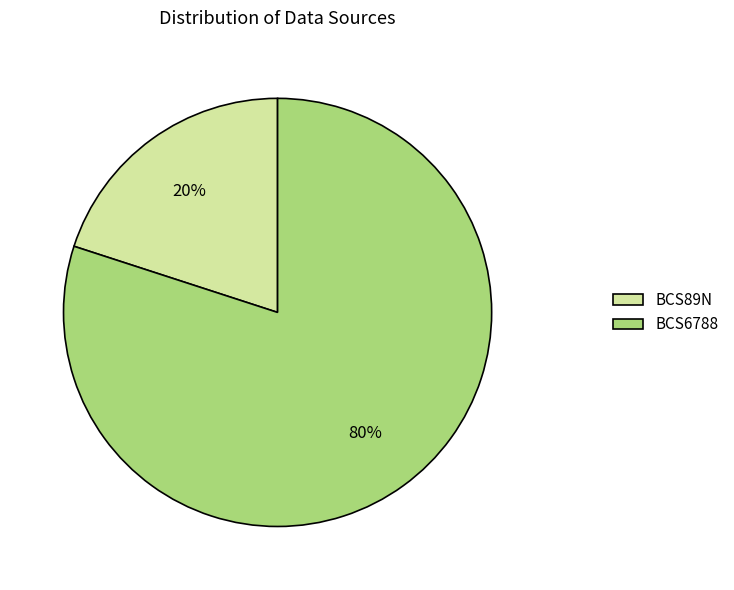

How many segments does this pie chart have?

2